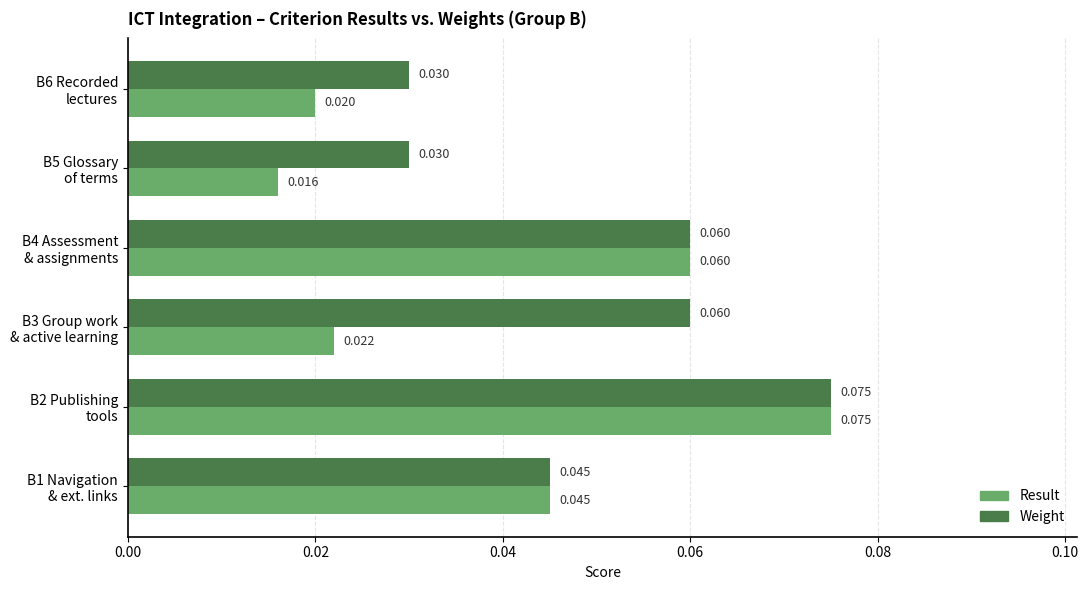

Which series has the largest range (max minus min)?

Result